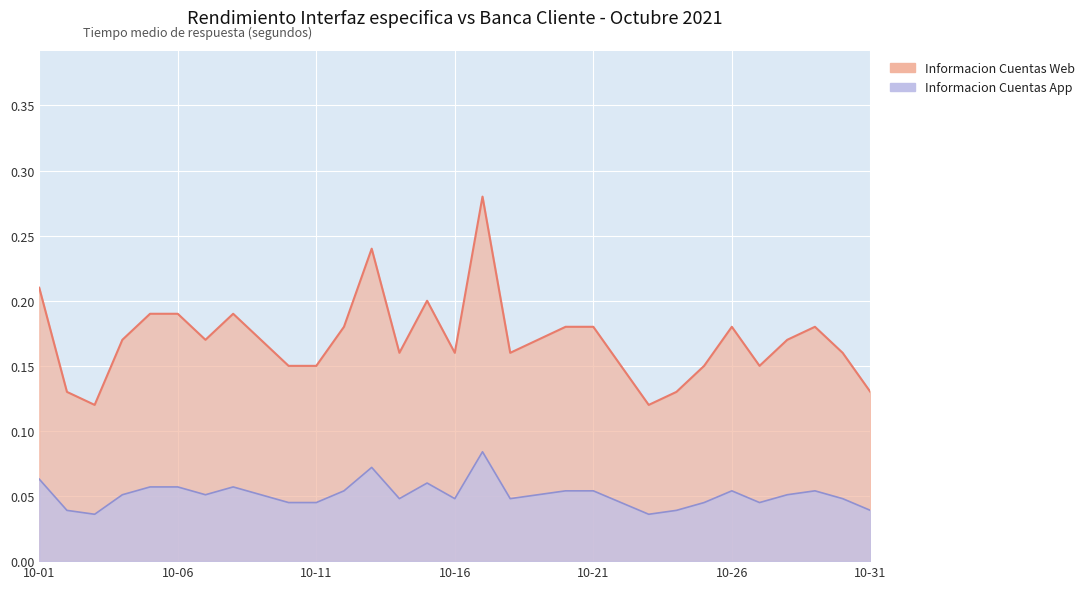

What is the value of the Informacion Cuentas Web point at the 17th from the left?

0.3